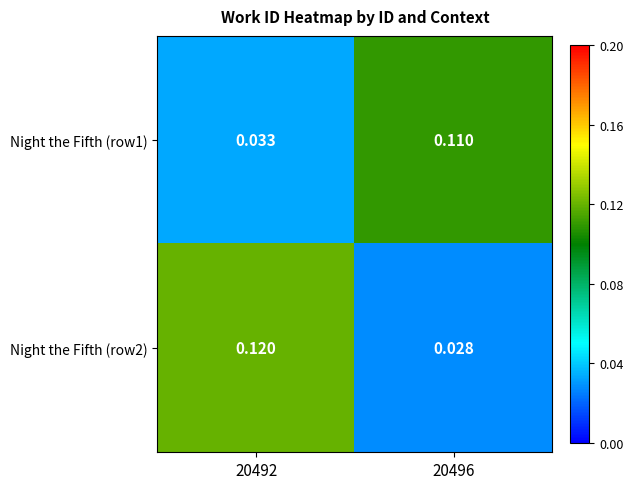

Rank the series at 20496 from highest to lowest value.

Night the Fifth (row1), Night the Fifth (row2)